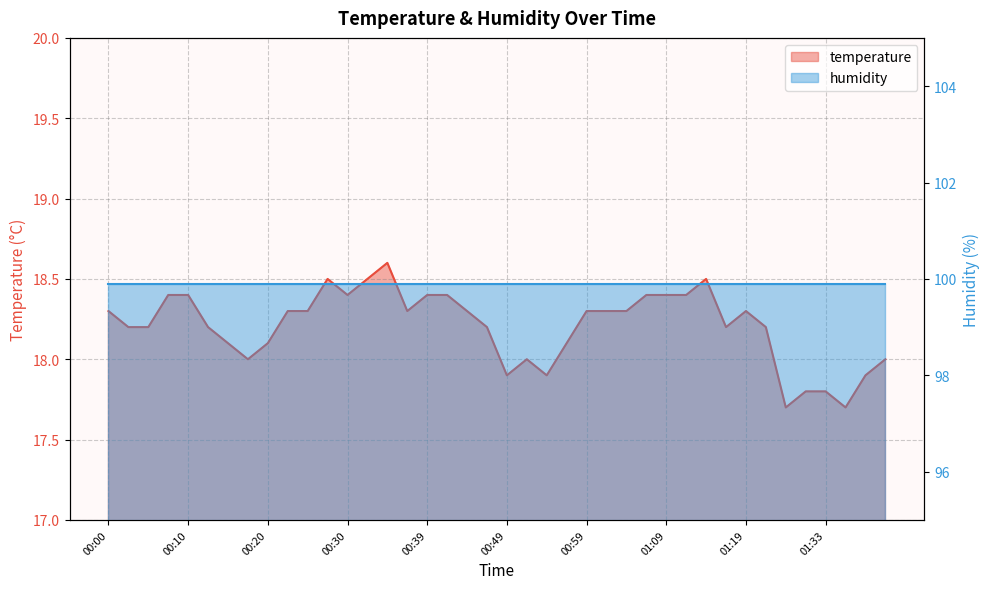

Between 01:04 and 00:08, which is larger?

00:08